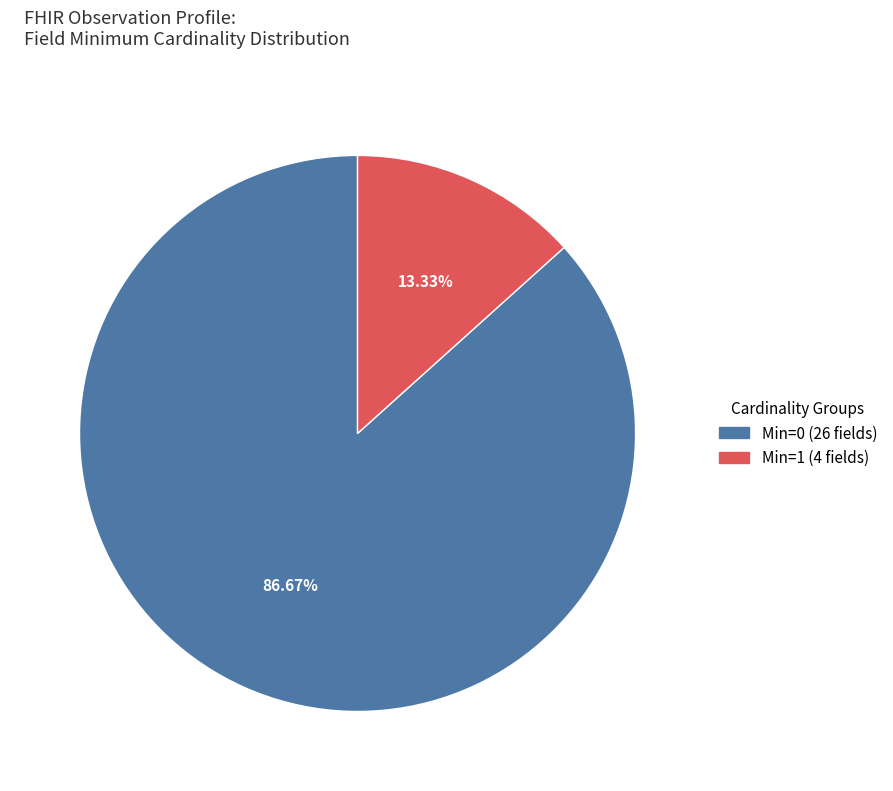

Is there any slice that represents more than half of the pie?

Yes